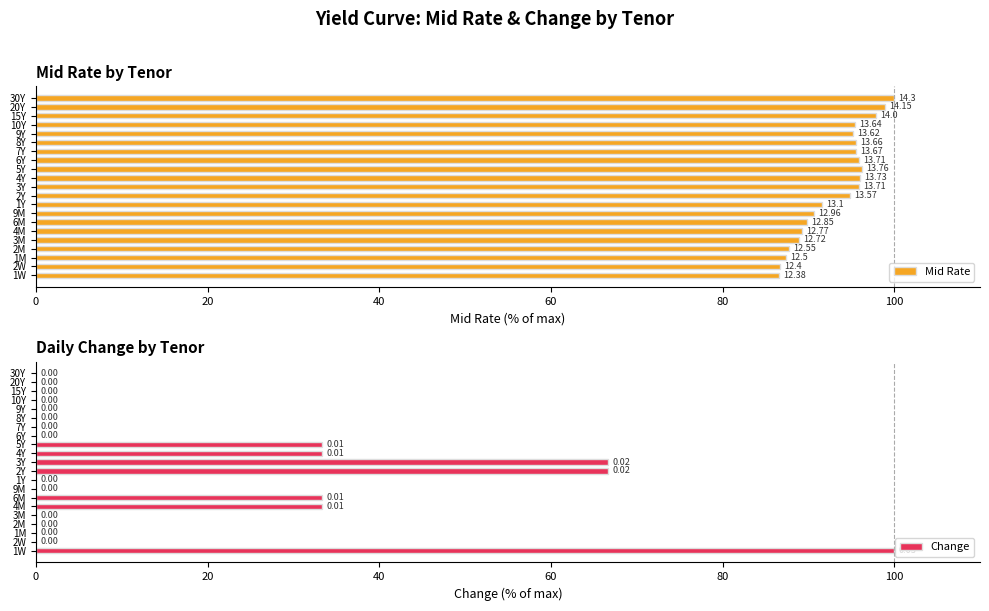

What is the sum of all Change values?

366.7